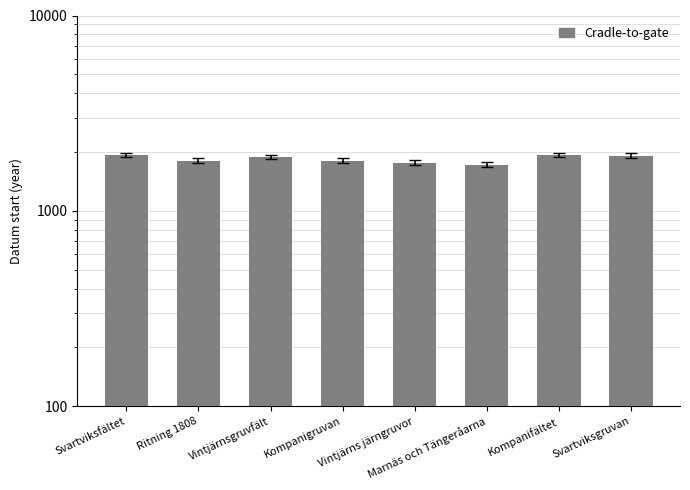

What is the value of the 8th bar from the left?

1916